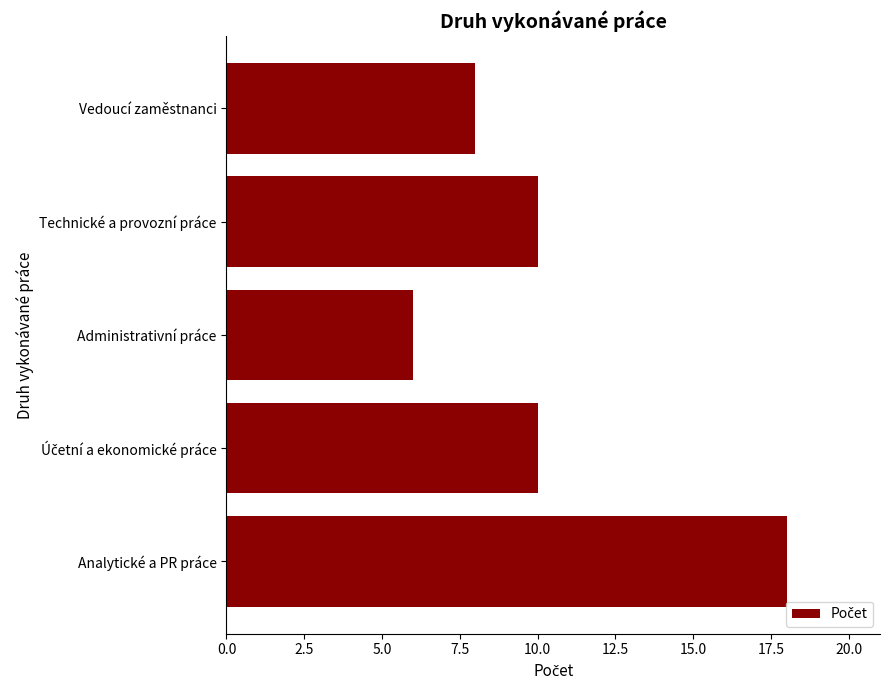

What is the average value?

10